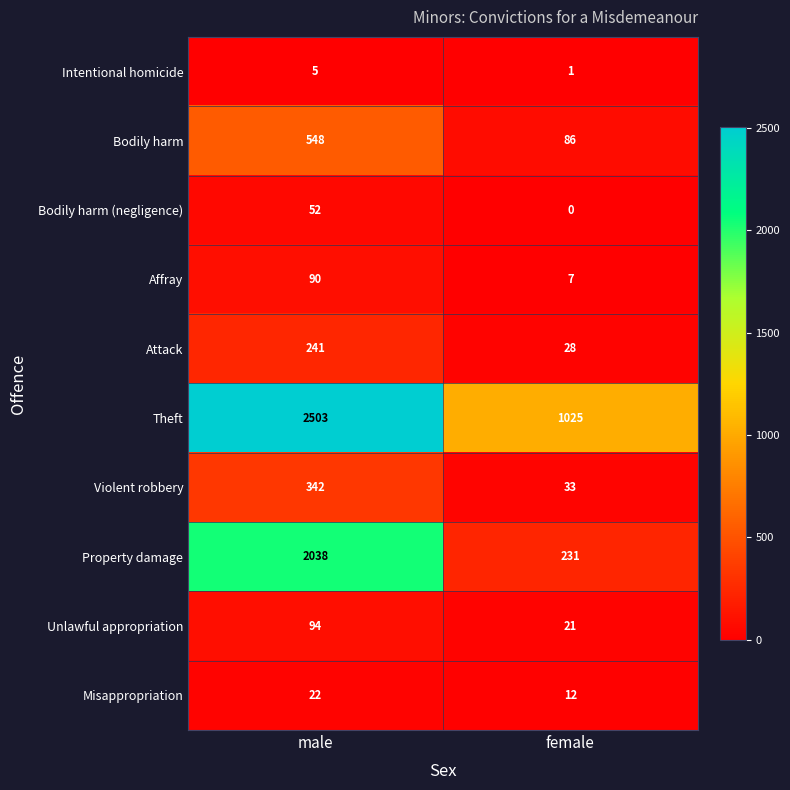

Where is Affray nearest to the value 48?

female